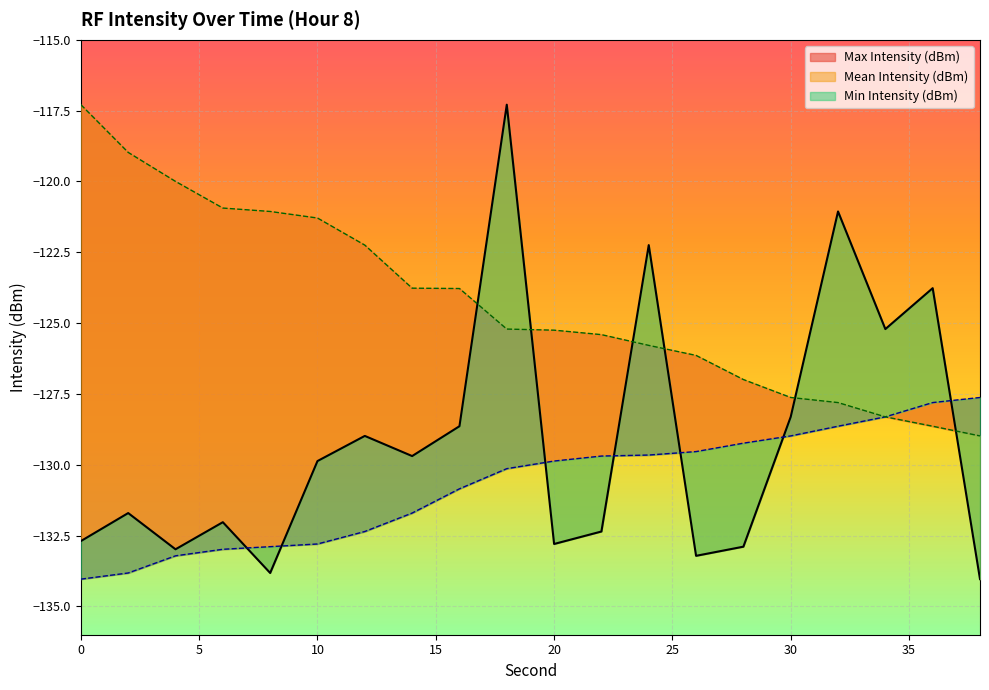

What is the spread (max minus min) of values at 20?

7.5